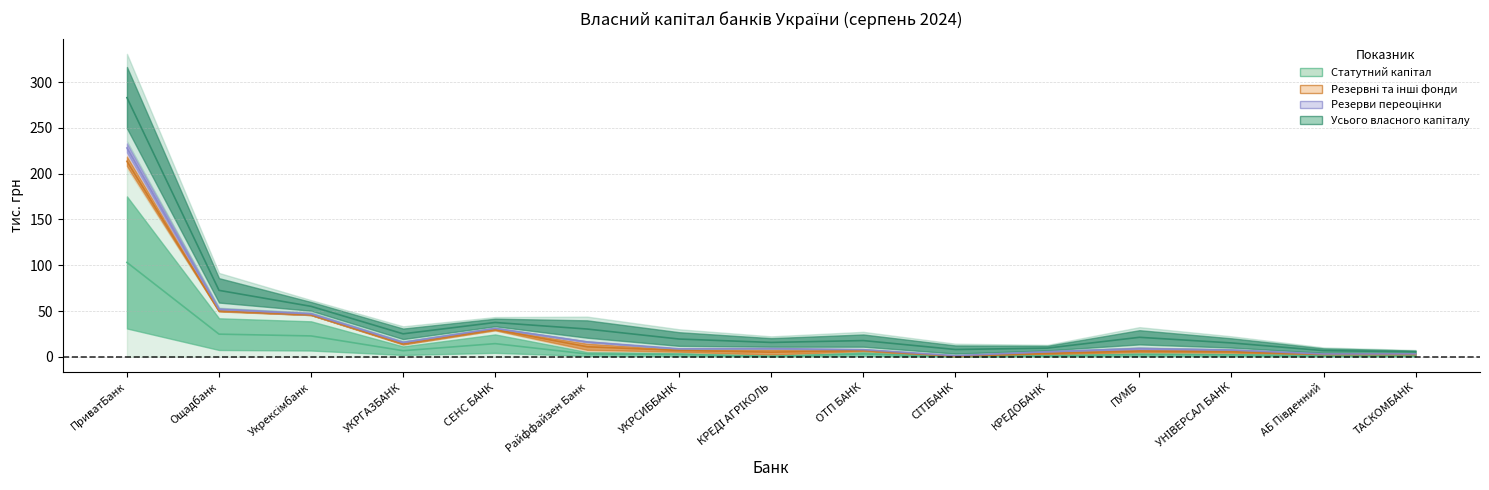

Which has a higher value, АБ Південний or СІТІБАНК?

АБ Південний